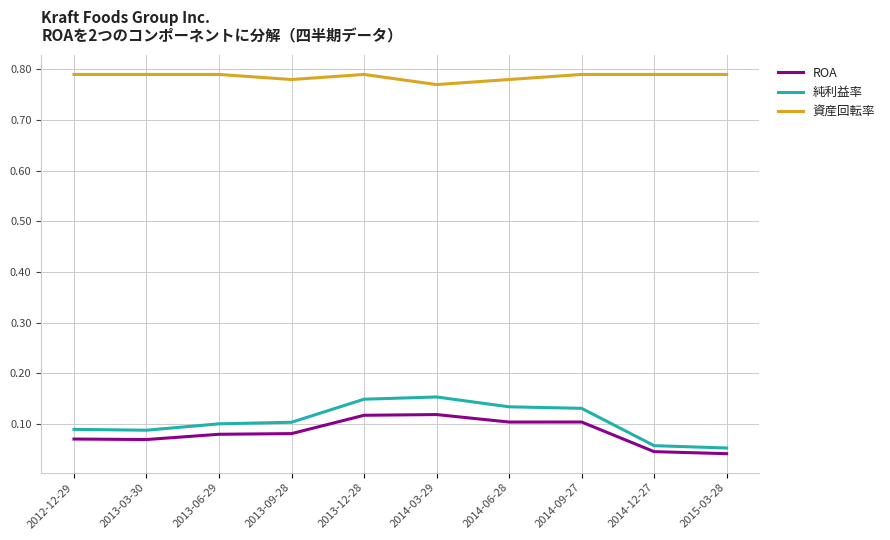

Rank the series by their maximum value, from highest to lowest.

資産回転率, 純利益率, ROA